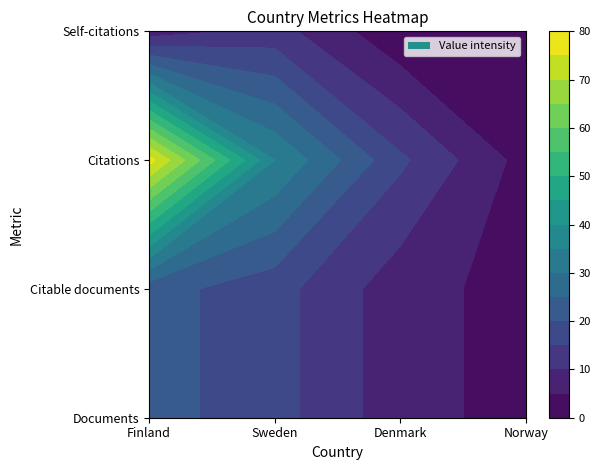

Reading right to left, list all the values displayed in this chart.

Finland: 7	77	22	22
Sweden: 12	35	17	17
Denmark: 1	16	7	7
Norway: 1	3	3	3